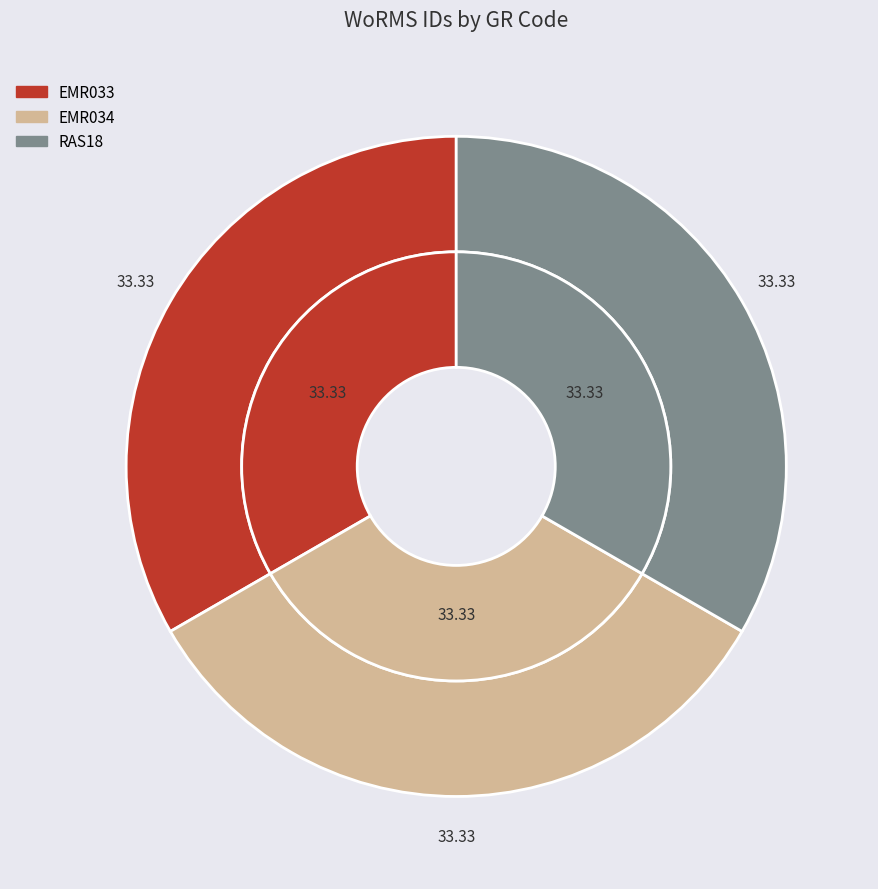

Approximately how many times larger is the value at EMR033 compared to RAS18?

1.0